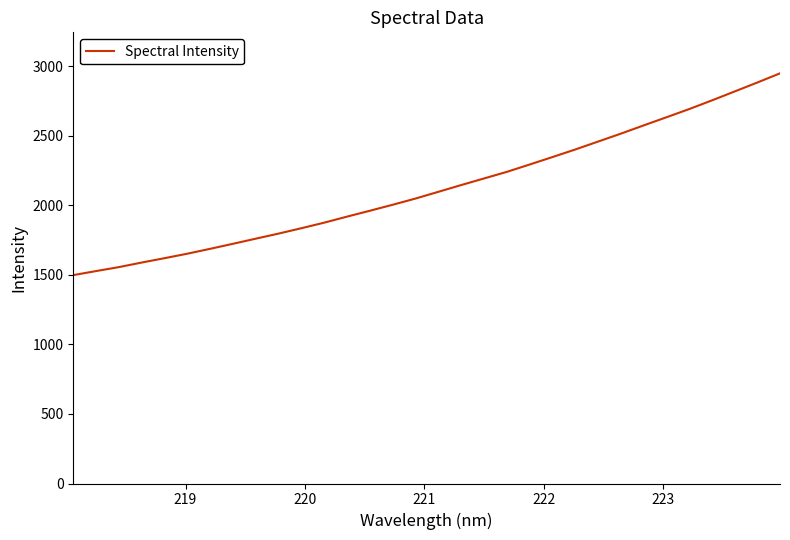

What is the smallest value displayed?

1497.5